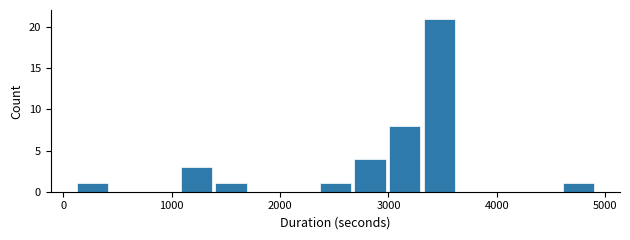

Around what value on the x-axis is the tallest bar? Give the approximate position of its centre, as read against the axis.

3500